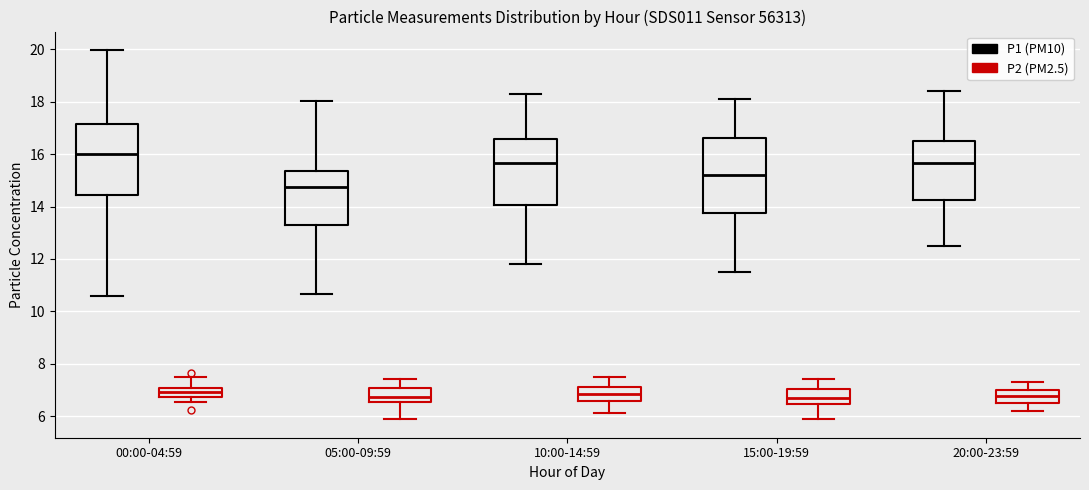

Where is the upper edge of the box for 20:00-23:59 (P2 (PM2.5)) on the y-axis? The values are not printed on the chart, so give them approximately, as read against the axis.

7.0